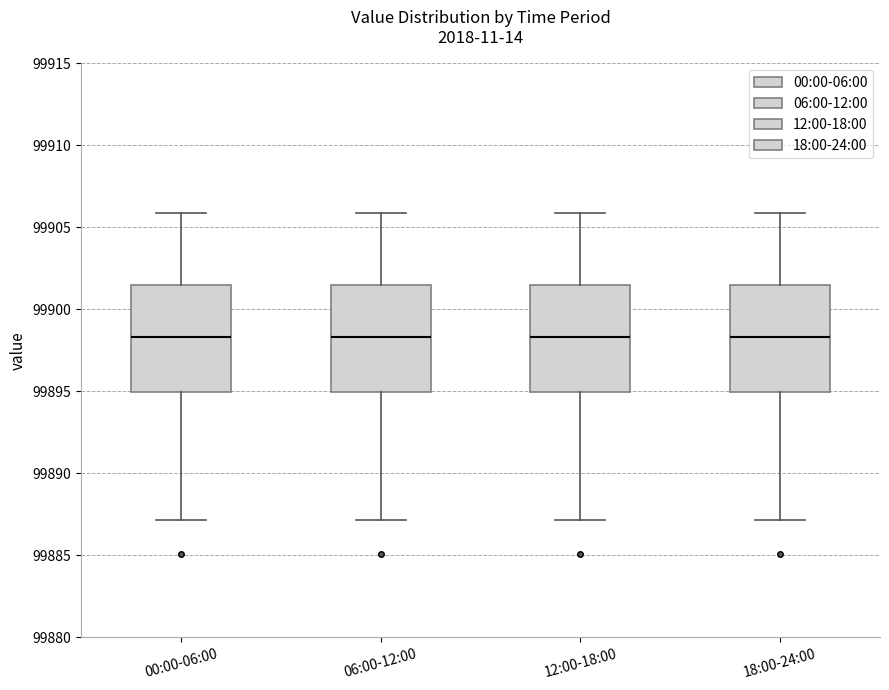

Where does the lower whisker of the box for 18:00-24:00 end on the y-axis? The values are not printed on the chart, so give them approximately, as read against the axis.

99887.0